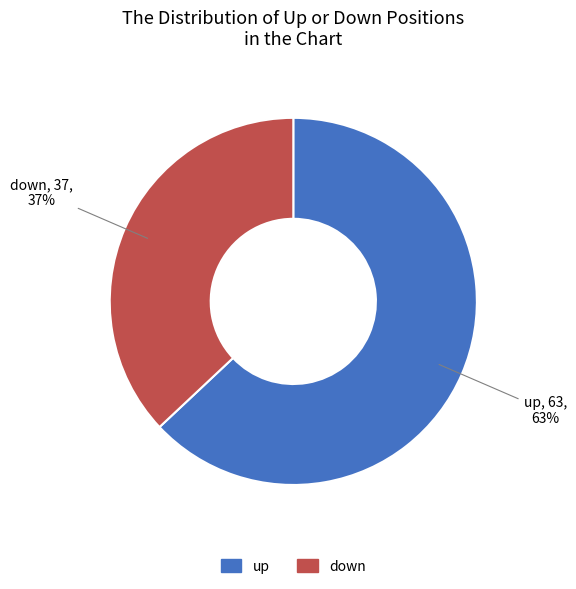

Is the sum of up and down greater than half?

Yes